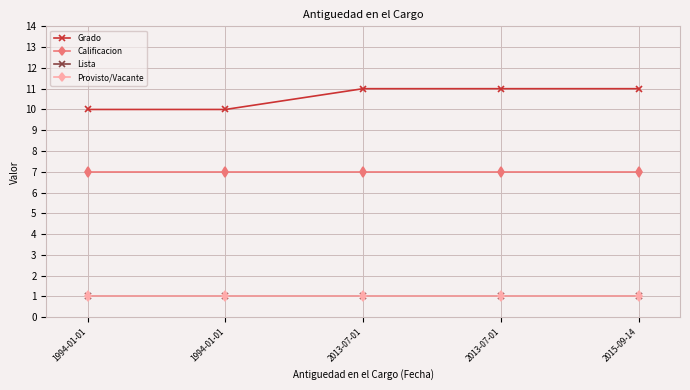

True or false: Calificacion and Lista intersect in this chart.

False